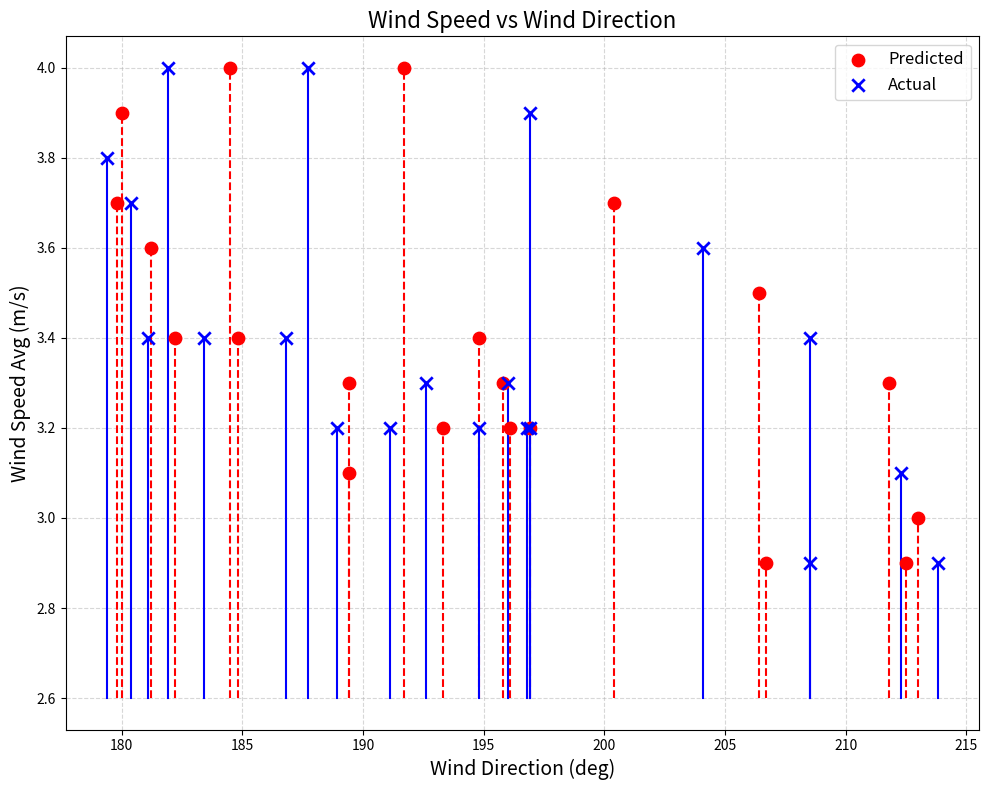

What are all the series names shown in the legend?

Predicted, Actual